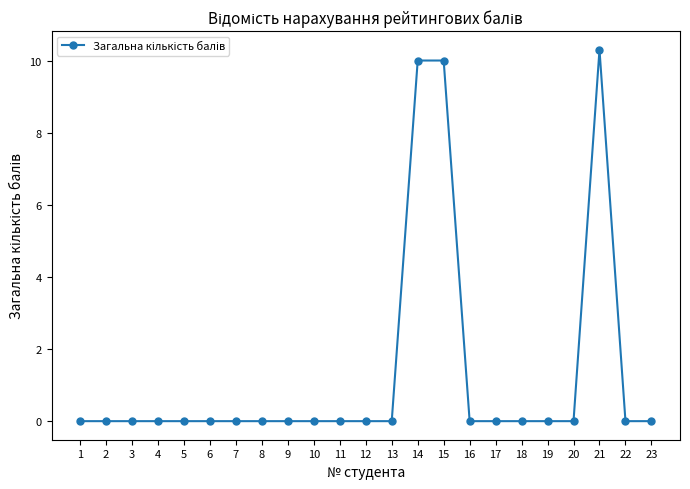

Count the number of categories in the chart.

23